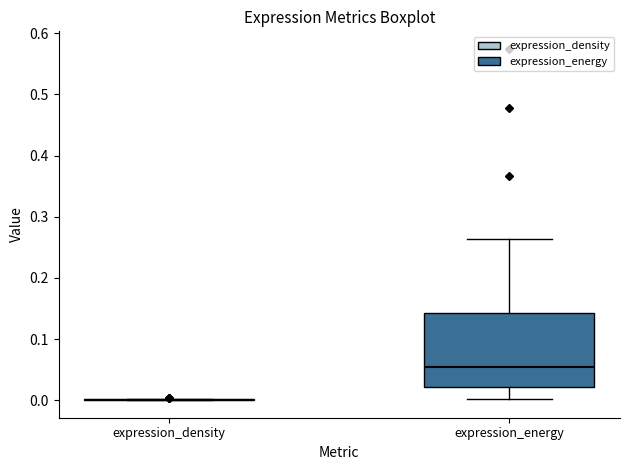

Reading left to right, transcribe this box plot: for each box, give where its median line is, the range the box spans, and where its two whiskers end, as read against the y-axis. The values are not printed on the chart, so give them approximately, as read against the axis.

expression_density: box collapsed to a line at 0.00, whiskers 0.00 to 0.00
expression_energy: median 0.05, box 0.02 to 0.14, whiskers 0.00 to 0.26